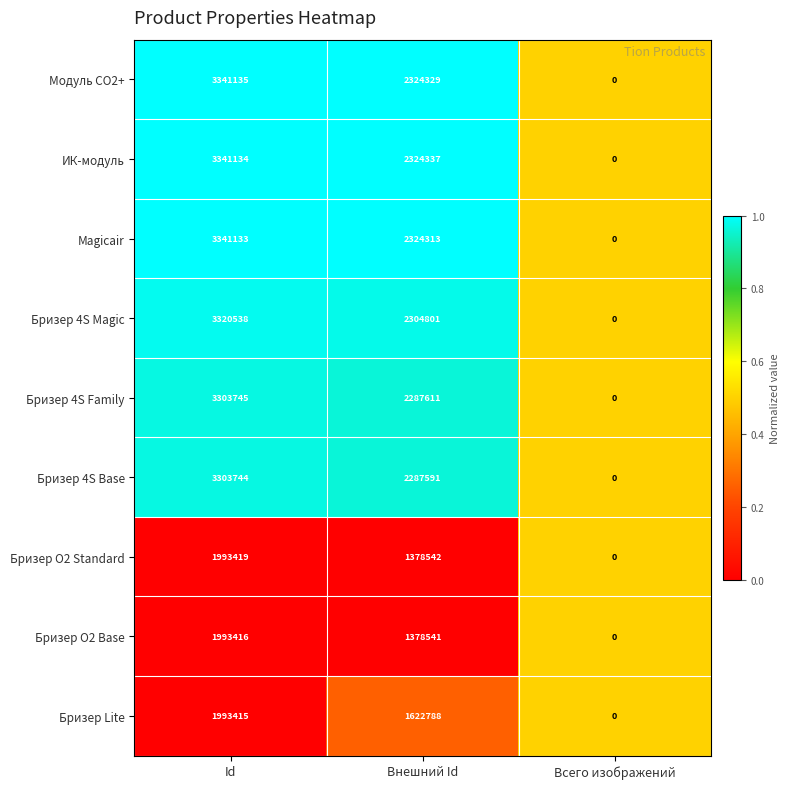

Reading left to right, transcribe all the data shown in this chart.

Модуль CO2+: Id=3341135	Внешний Id=2324329	Всего изображений=0
ИК-модуль: Id=3341134	Внешний Id=2324337	Всего изображений=0
Magicair: Id=3341133	Внешний Id=2324313	Всего изображений=0
Бризер 4S Magic: Id=3320538	Внешний Id=2304801	Всего изображений=0
Бризер 4S Family: Id=3303745	Внешний Id=2287611	Всего изображений=0
Бризер 4S Base: Id=3303744	Внешний Id=2287591	Всего изображений=0
Бризер O2 Standard: Id=1993419	Внешний Id=1378542	Всего изображений=0
Бризер O2 Base: Id=1993416	Внешний Id=1378541	Всего изображений=0
Бризер Lite: Id=1993415	Внешний Id=1622788	Всего изображений=0